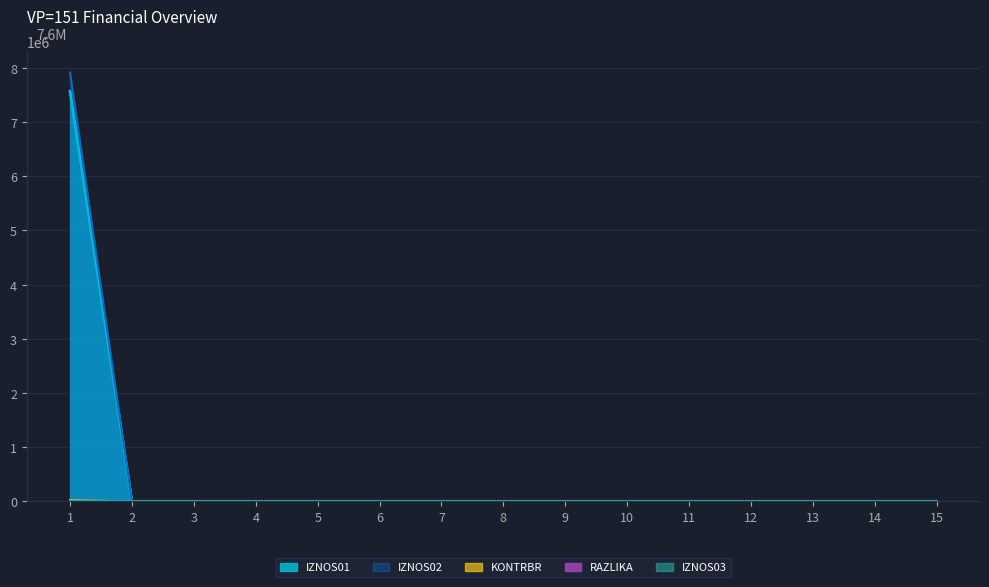

List the labels in order of KONTRBR value, largest first.

1, 2, 3, 4, 5, 6, 7, 8, 9, 10, 11, 12, 13, 14, 15